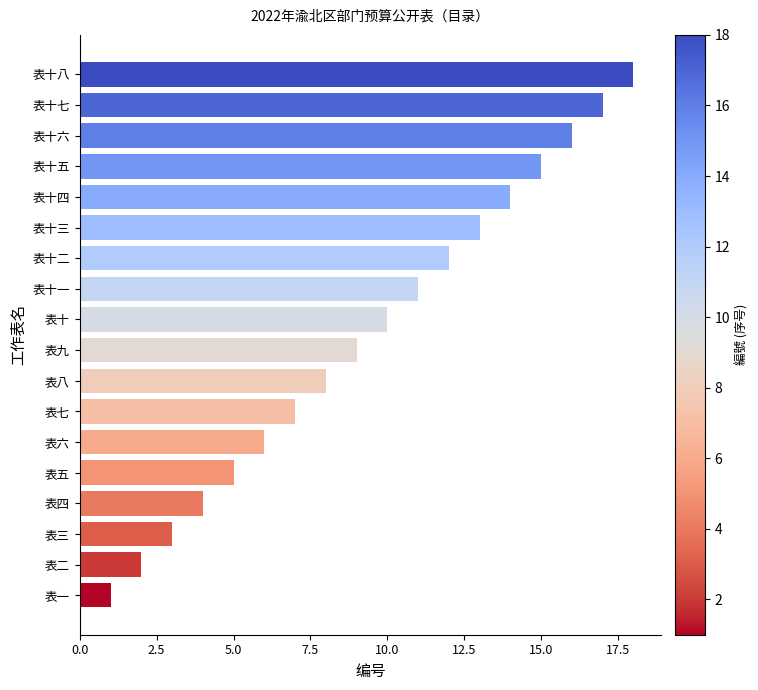

List the labels in order of value, largest first.

表十八, 表十七, 表十六, 表十五, 表十四, 表十三, 表十二, 表十一, 表十, 表九, 表八, 表七, 表六, 表五, 表四, 表三, 表二, 表一